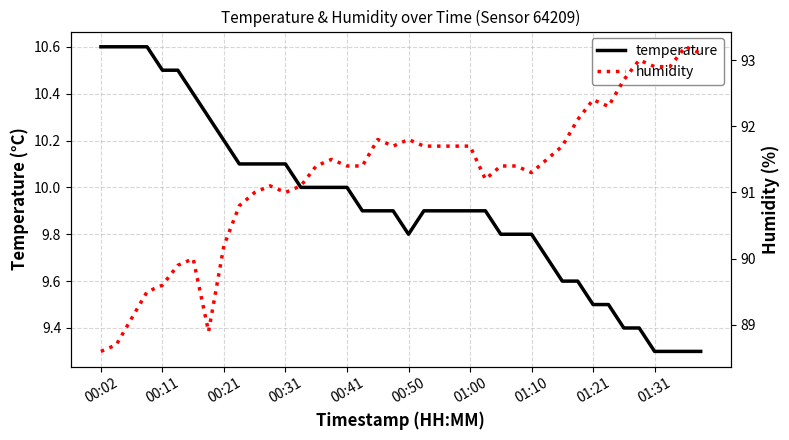

What is the difference between the maximum and minimum values in the humidity series?

4.6